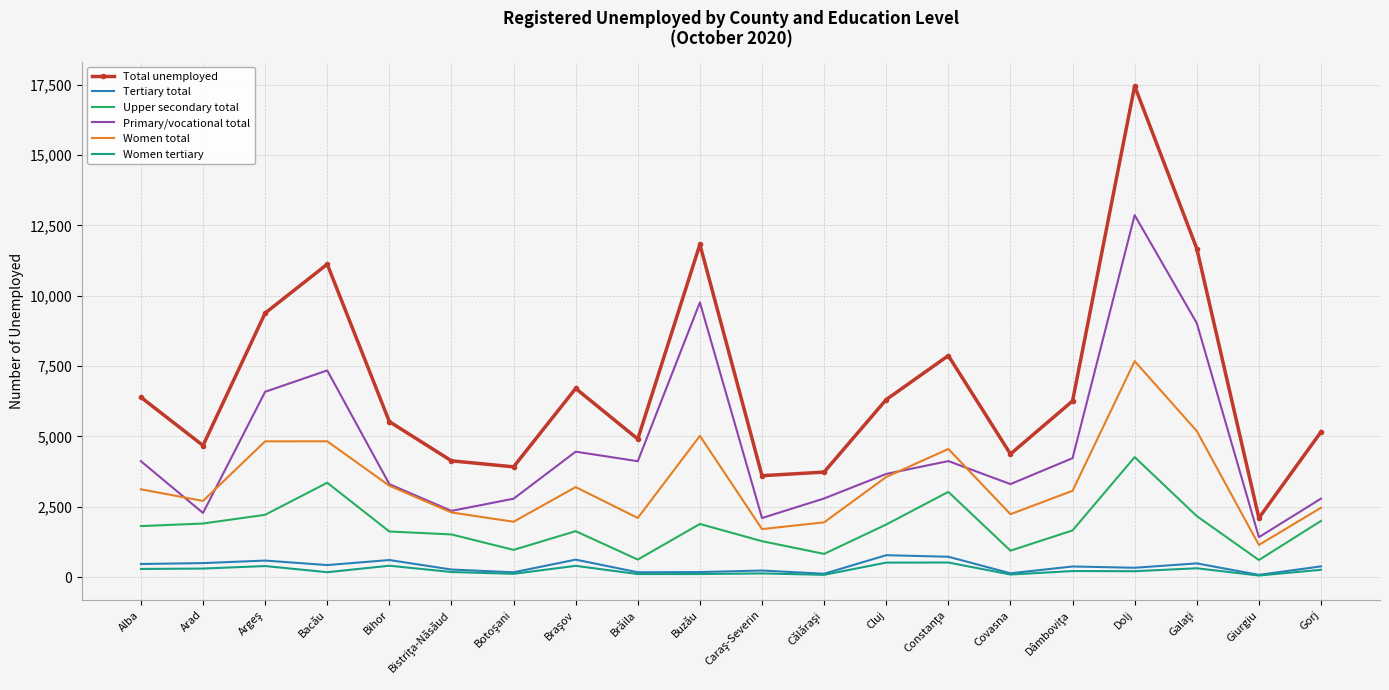

What is the total value across all series at Bihor?

14696